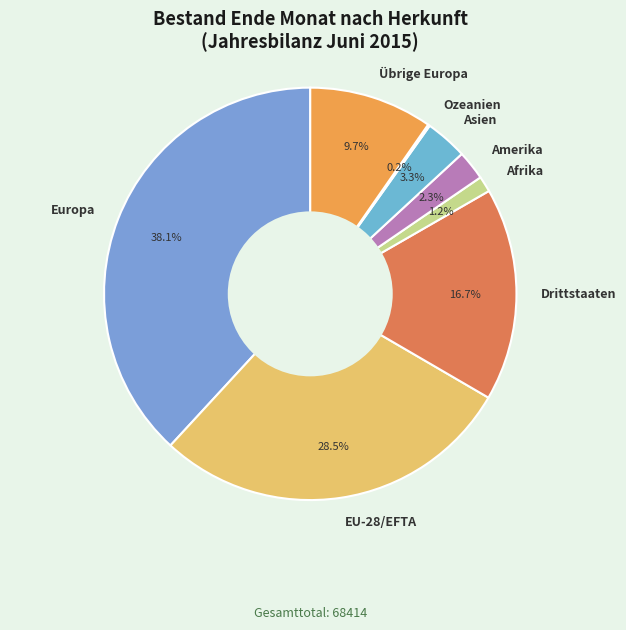

The Übrige Europa slice represents 10% of the pie. True or false?

True